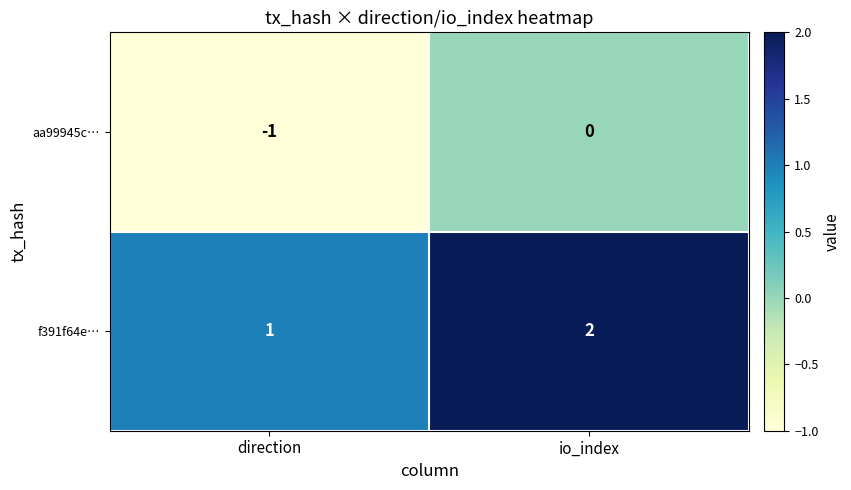

True or false: f391f64e… has a value of 1 at direction.

True